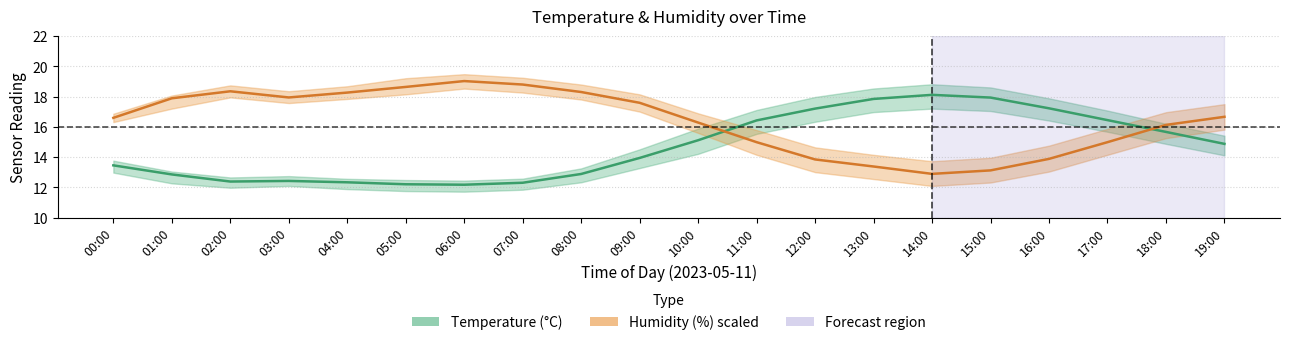

In humidity, how many points are lower than both neighbors (excluding endpoints)?

2